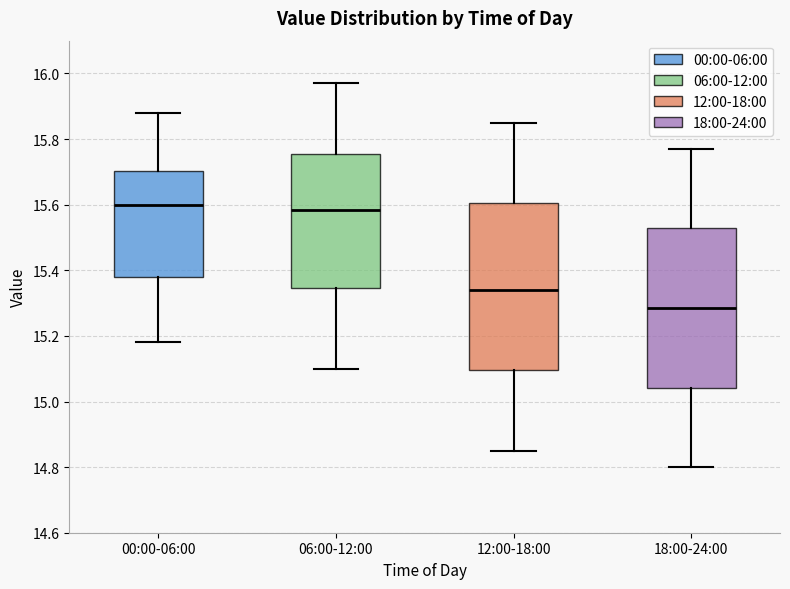

Which box is the tallest, from its lower edge to its upper edge?

12:00-18:00